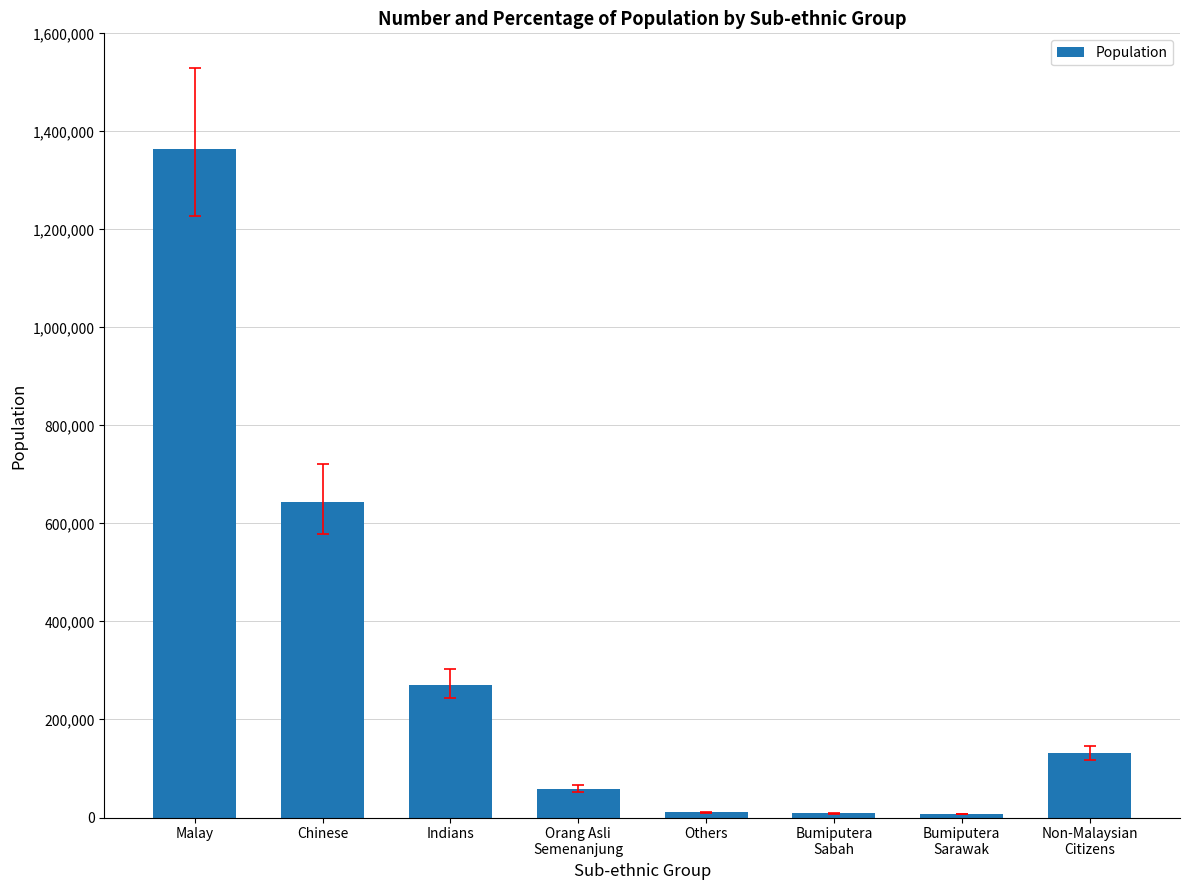

The chart shows a value of 270809 at Indians. True or false?

True